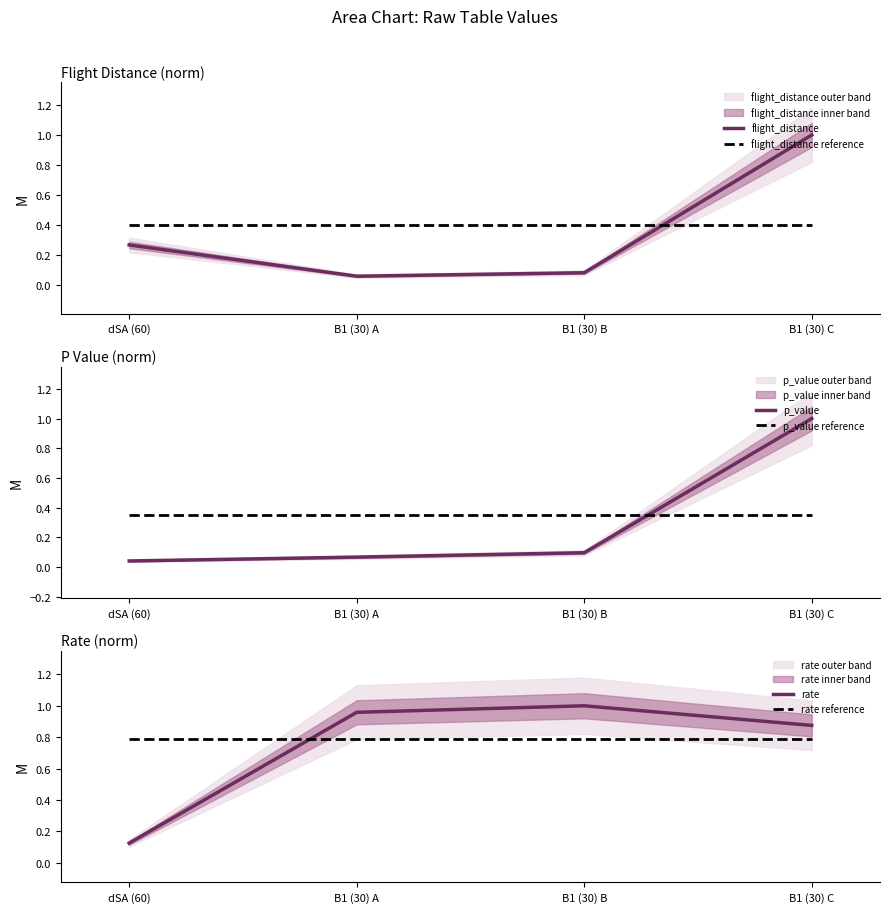

At which category is the sum across all series the highest?

B1 (30) C